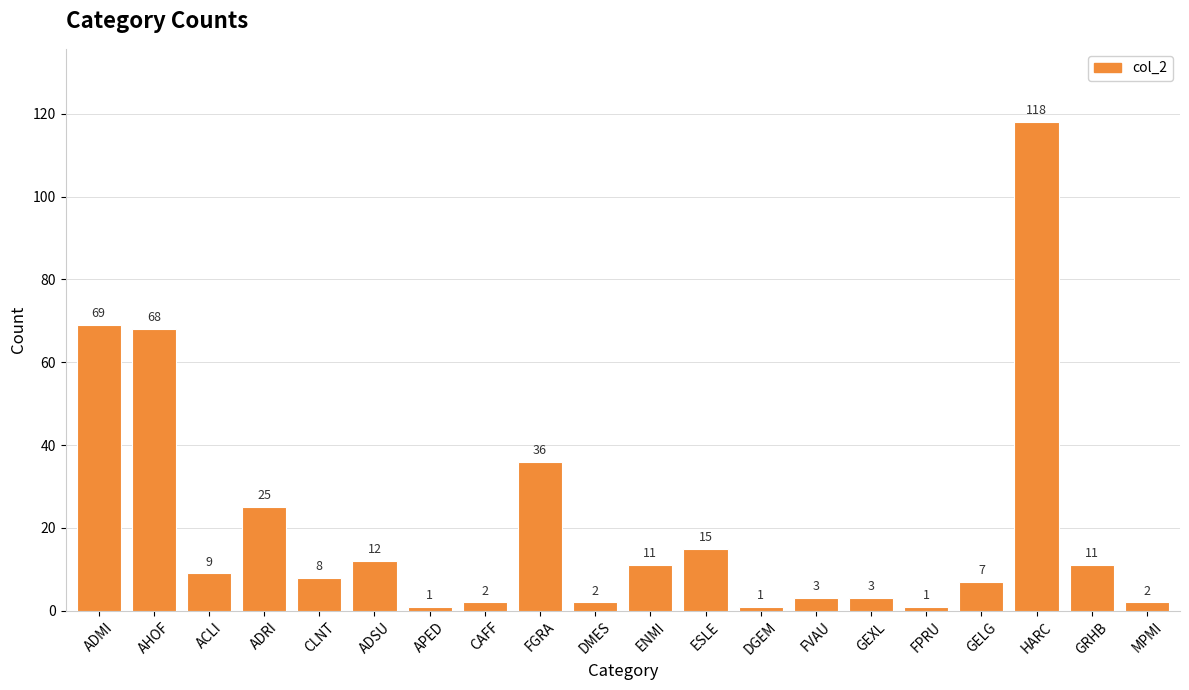

Where does the data first go above 9?

ADMI